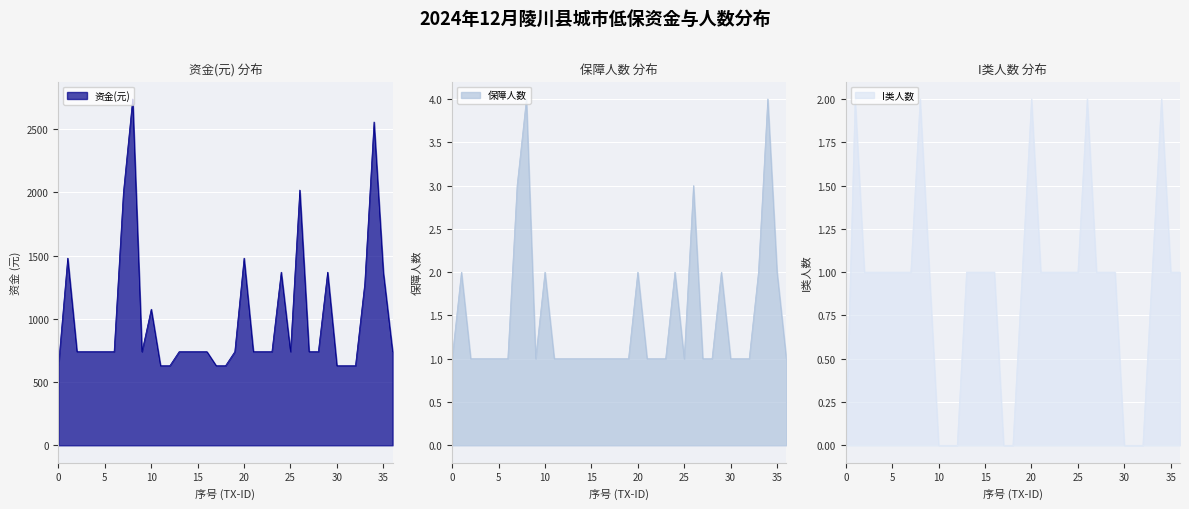

The 资金(元) series shows 1738 at 34. True or false?

False